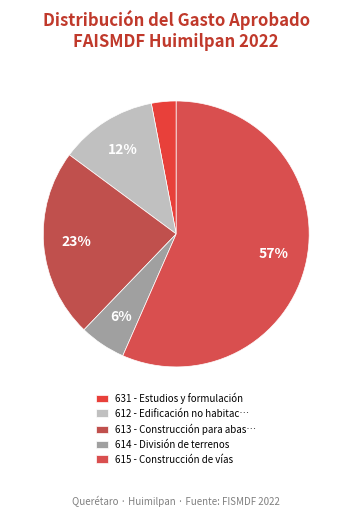

How many segments does this pie chart have?

5